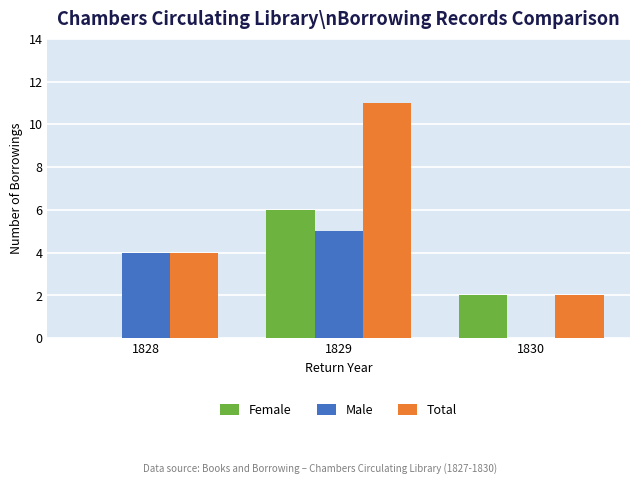

What is the sum of the Total values at 1830 and 1829?

13